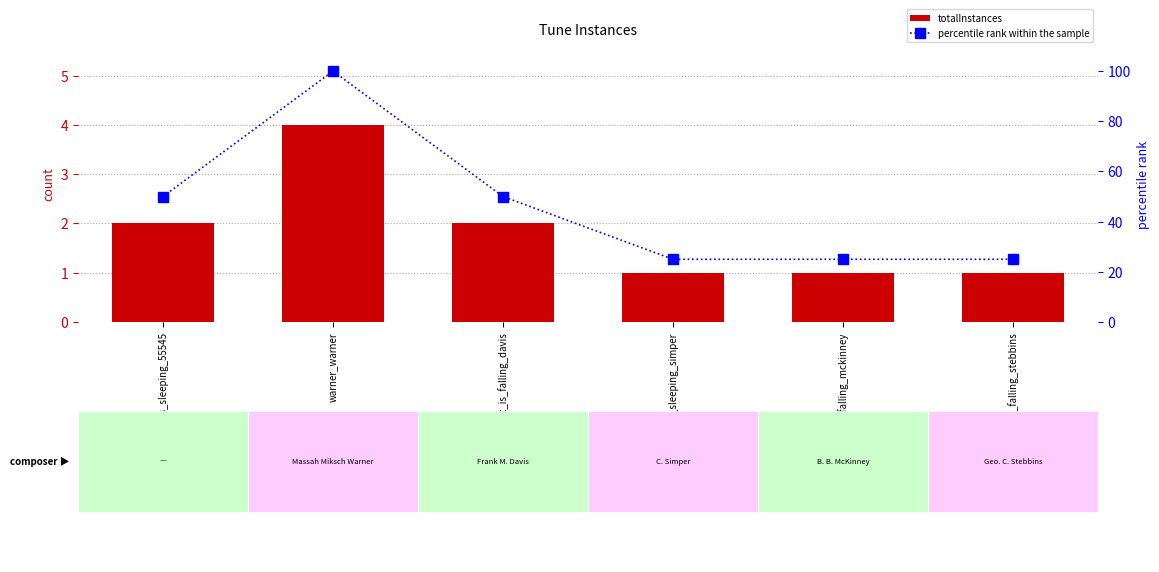

Reading left to right, transcribe all the data shown in this chart.

totalInstances: 2	4	2	1	1	1
percentile rank within the sample: 50	100	50	25	25	25